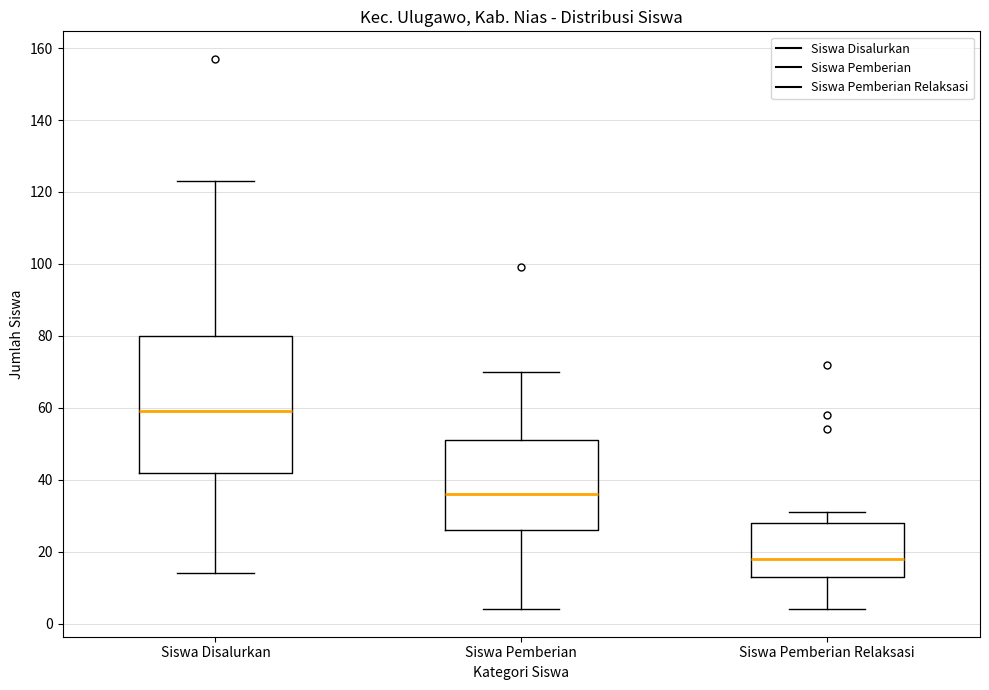

Reading left to right, read every box against the y-axis: the position of its median line, the range the box covers, and the ends of its whiskers. The values are not printed on the chart, so give them approximately, as read against the axis.

Siswa Disalurkan: median 60, box 42 to 80, whiskers 14 to 124
Siswa Pemberian: median 36, box 26 to 52, whiskers 4 to 70
Siswa Pemberian Relaksasi: median 18, box 14 to 28, whiskers 4 to 32